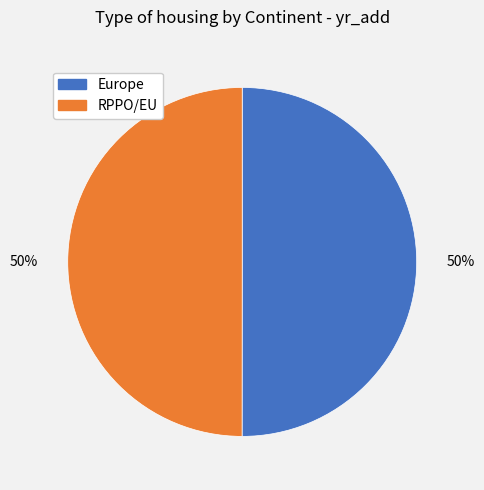

To the nearest percent, what is the average slice percentage?

50%